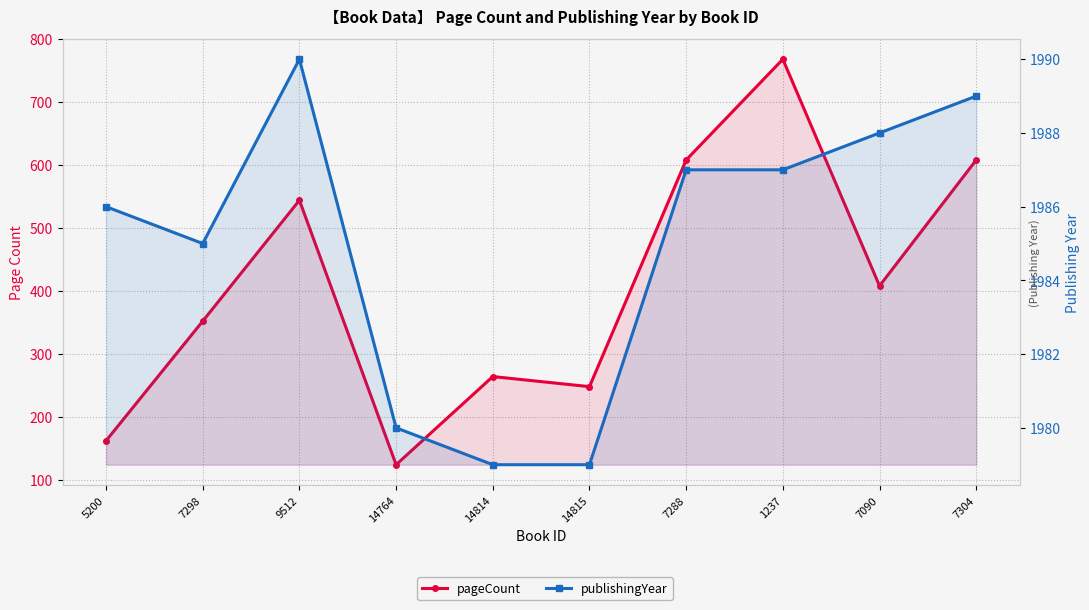

Read the pageCount value at 14815.

248